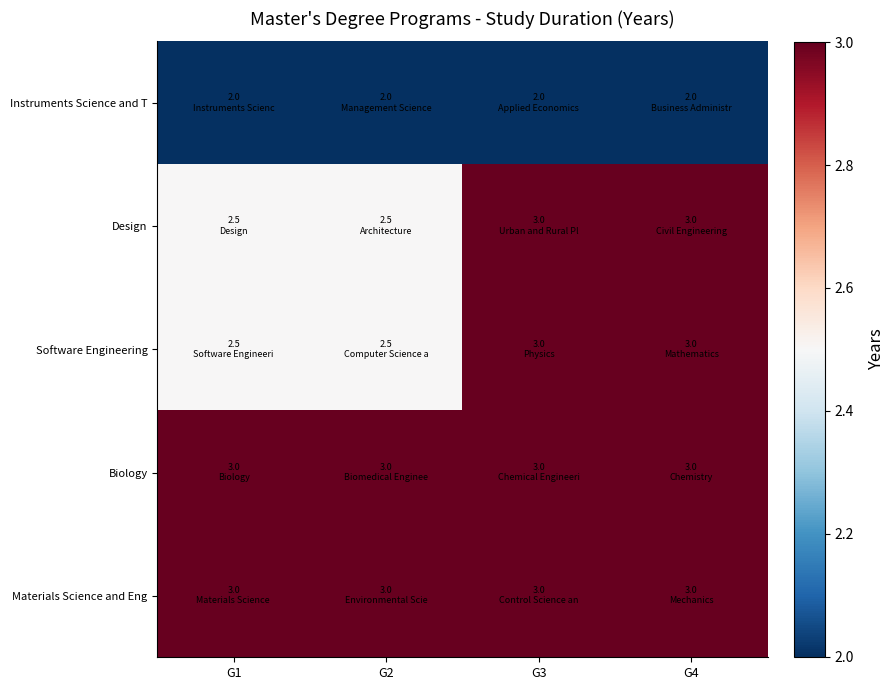

Which has a higher value, G2 or G1?

G2